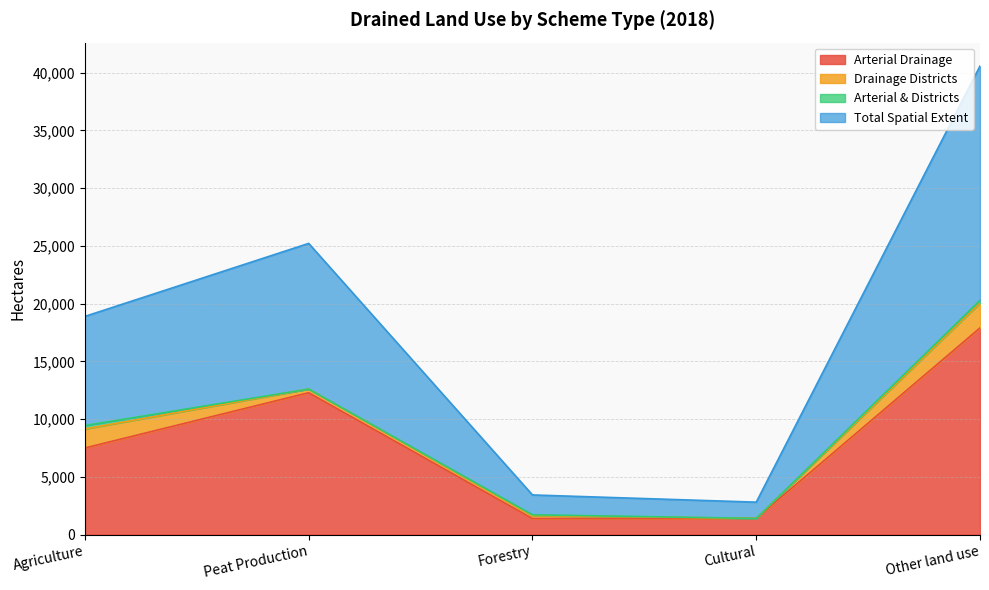

Does the chart have visible grid lines?

Yes